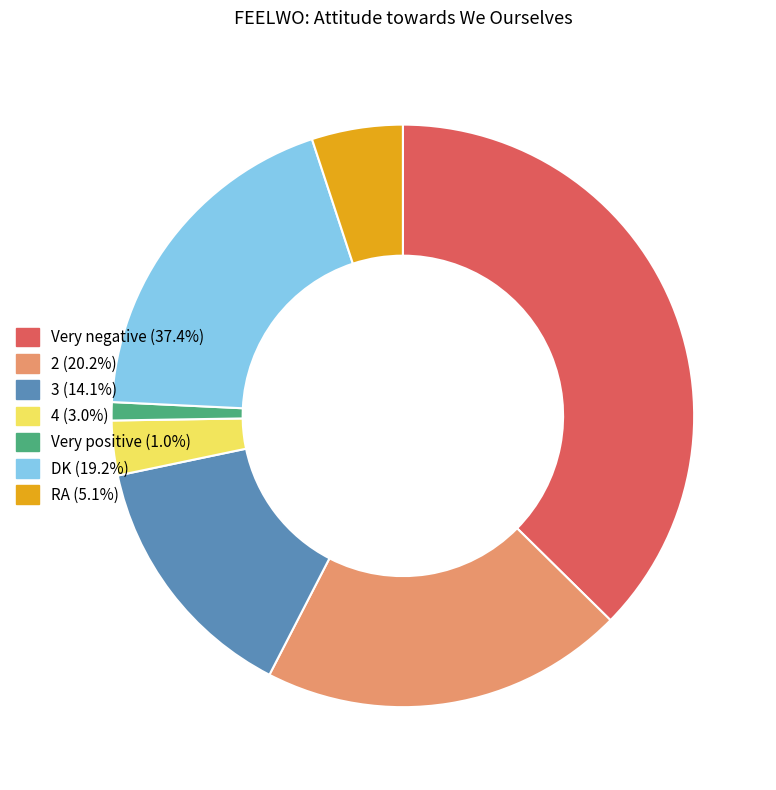

Rank the categories by value from lowest to highest.

Very positive, 4, RA, 3, DK, 2, Very negative